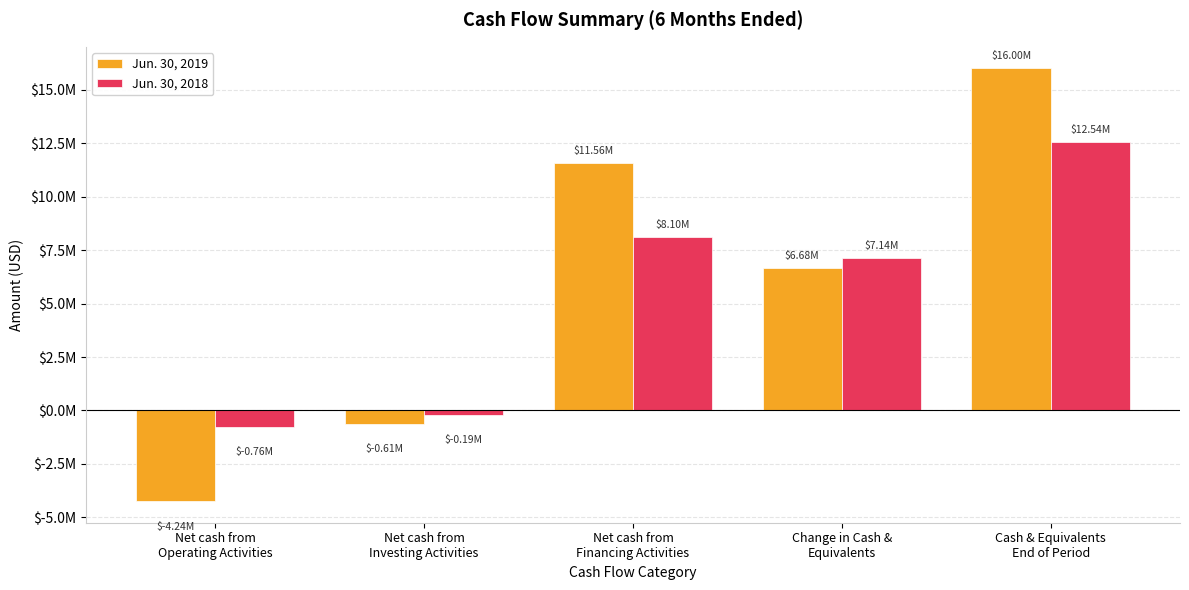

At which category is the sum across all series the highest?

Cash & Equivalents
End of Period